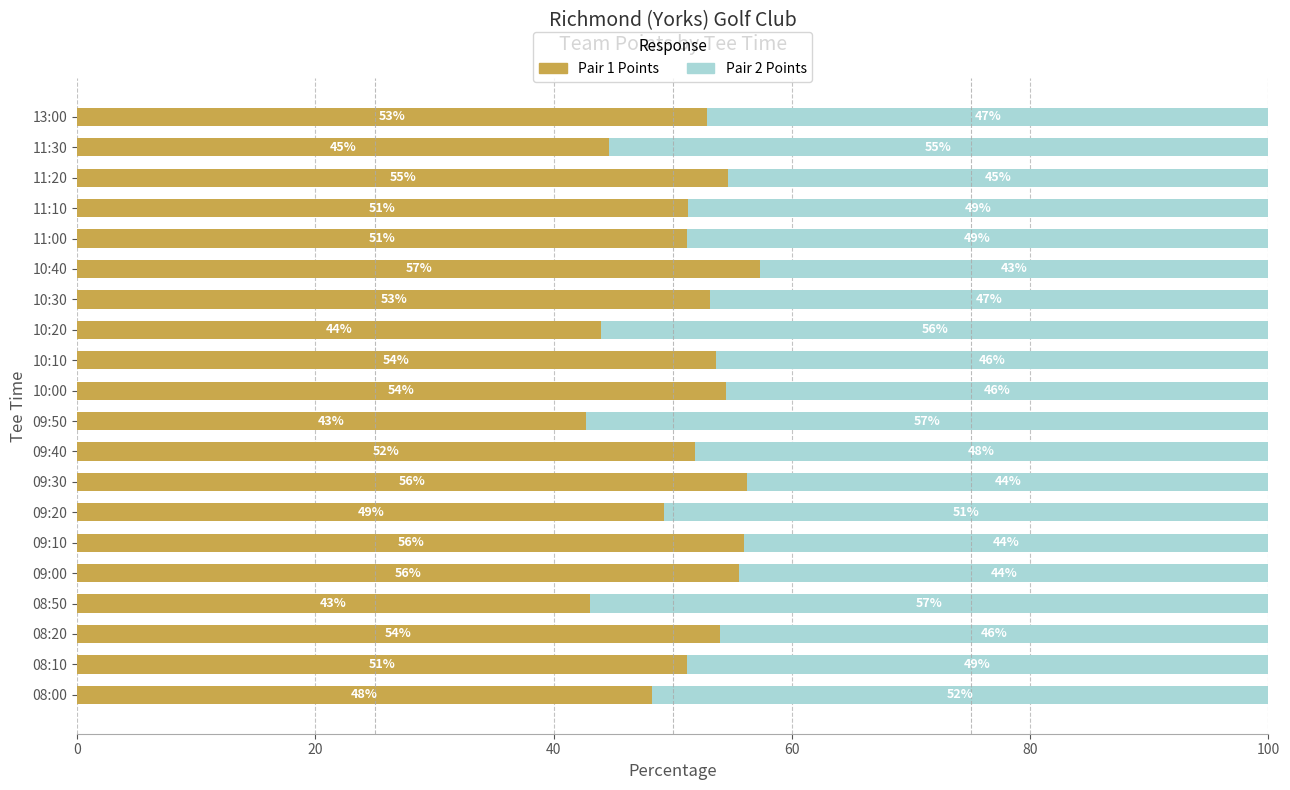

Is it true that Pair 1 Points equals 22.2 at 10:30?

False